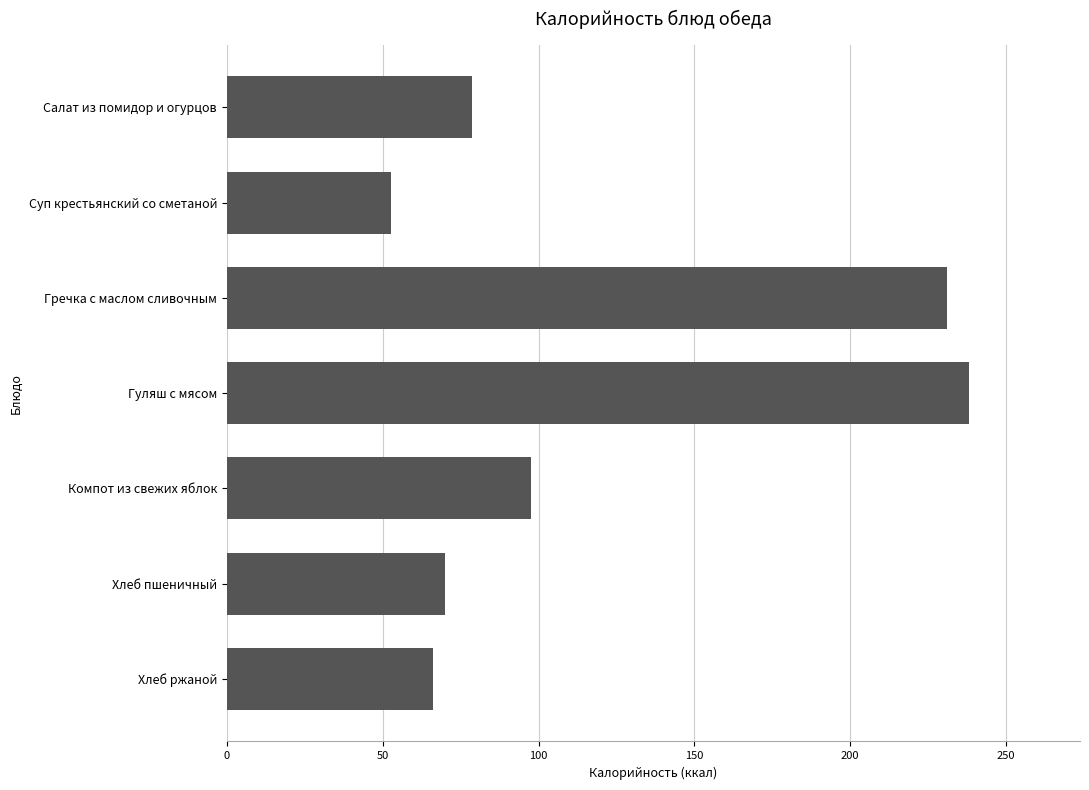

Is it true that the value at Хлеб ржаной is 23.0?

False